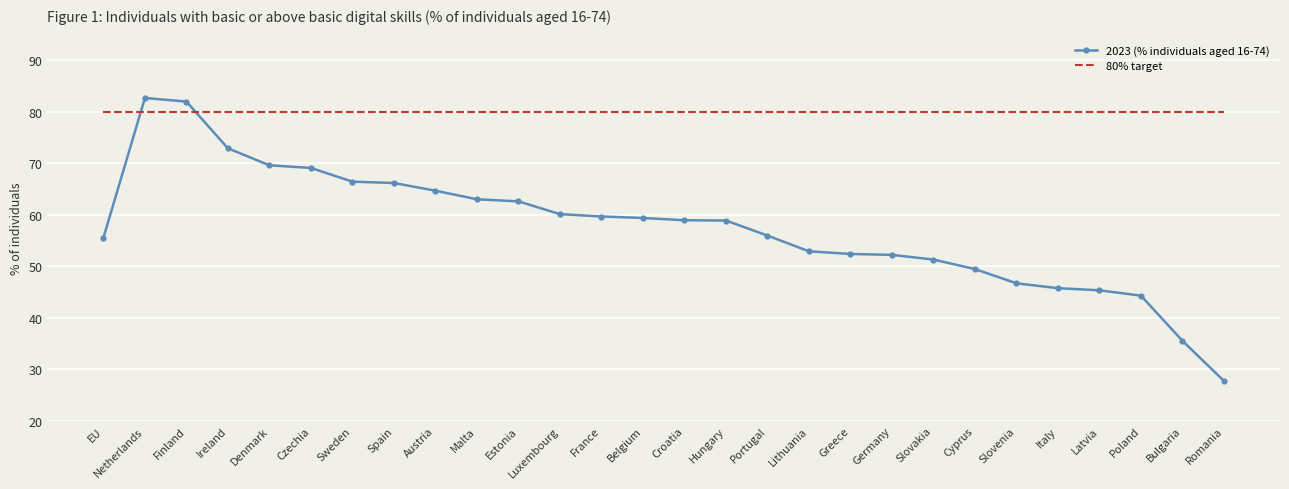

Between which two adjacent categories do 80% target and 2023 (% individuals aged 16-74) first intersect?

EU and Netherlands